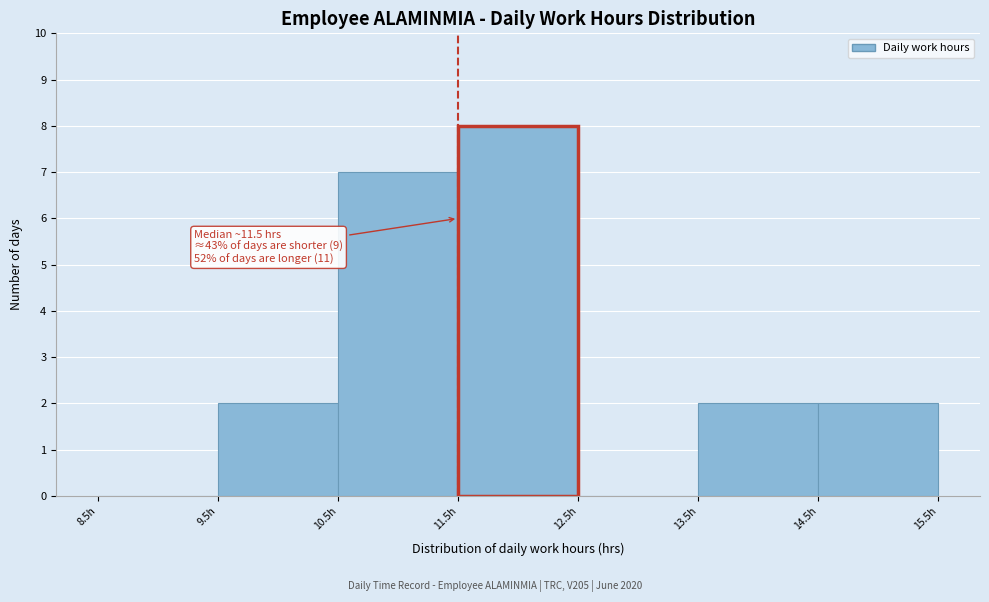

Which range on the x-axis has the tallest bar?

11.5 to 12.5